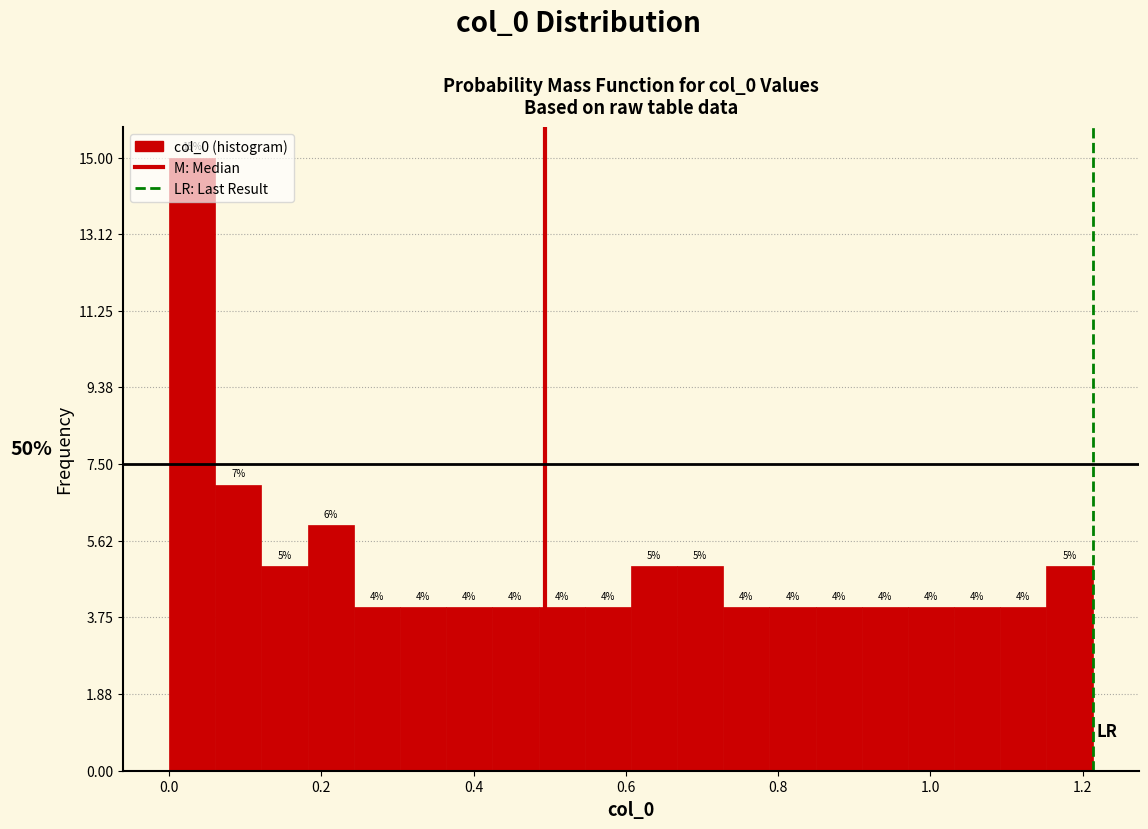

Around what value on the x-axis is the tallest bar? Give the approximate position of its centre, as read against the axis.

0.04